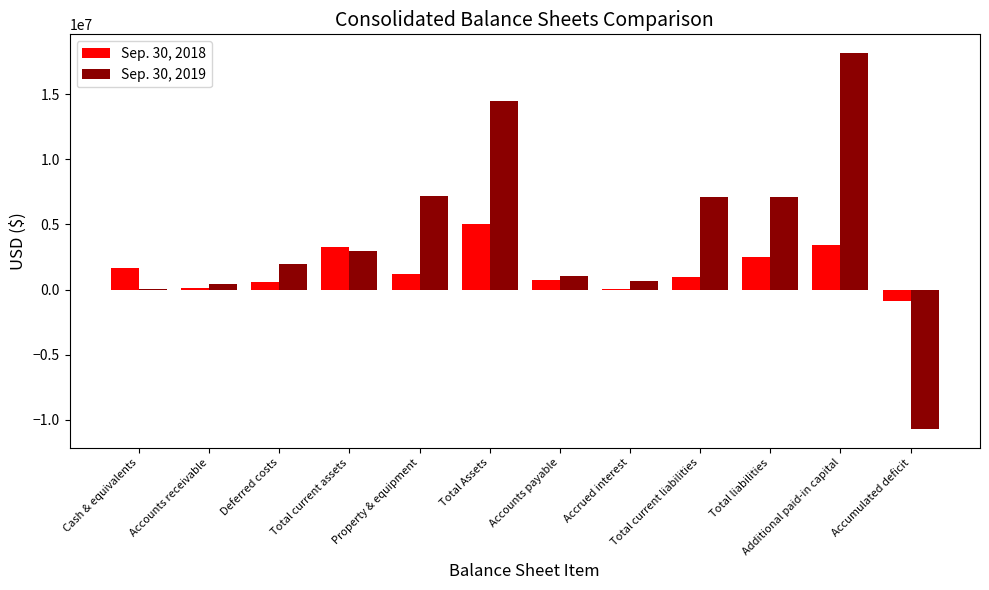

How many groups of bars are there?

12